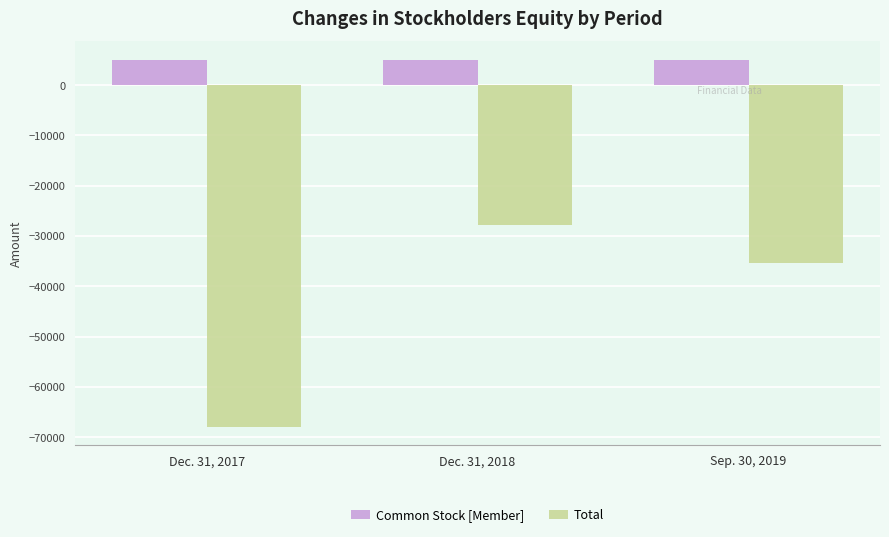

What is the average value of the Common Stock [Member] series?

5073